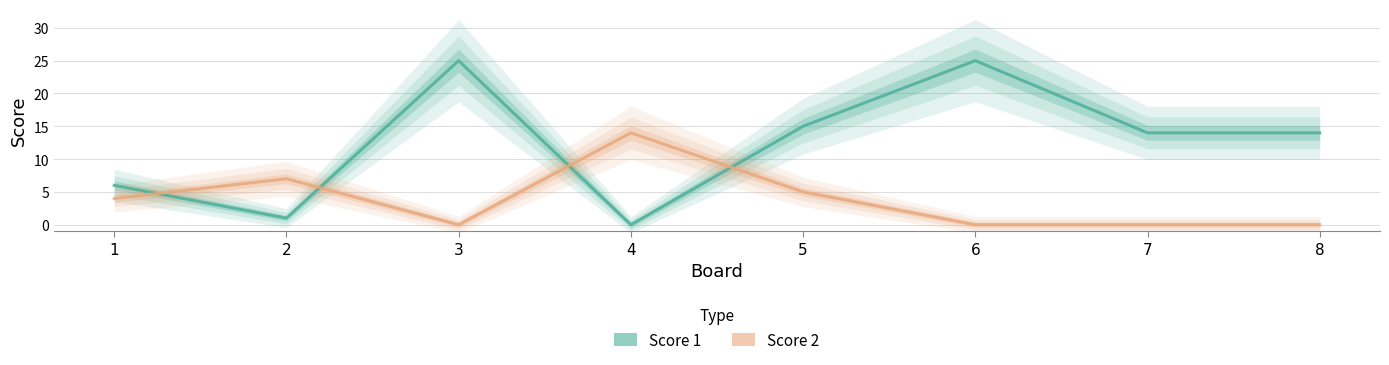

At which label does Score 1 reach its minimum?

4